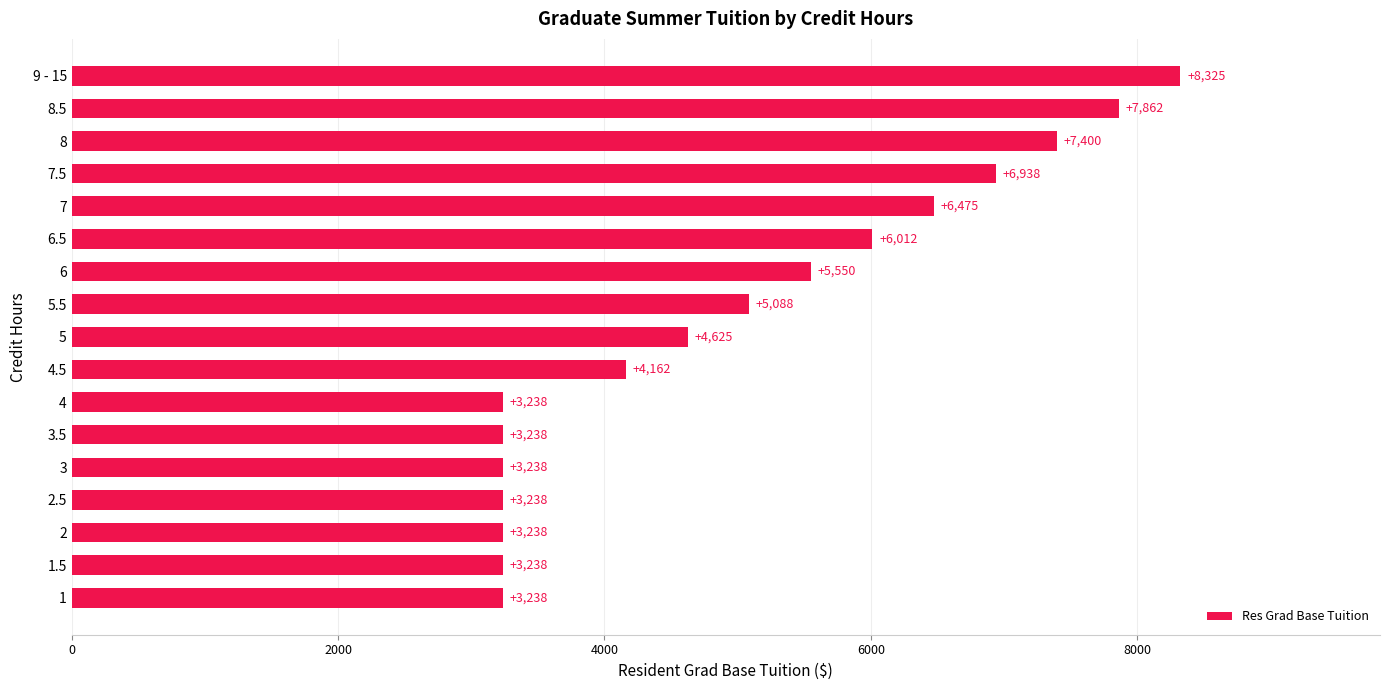

Approximately how many times larger is the value at 8 compared to 2?

2.3